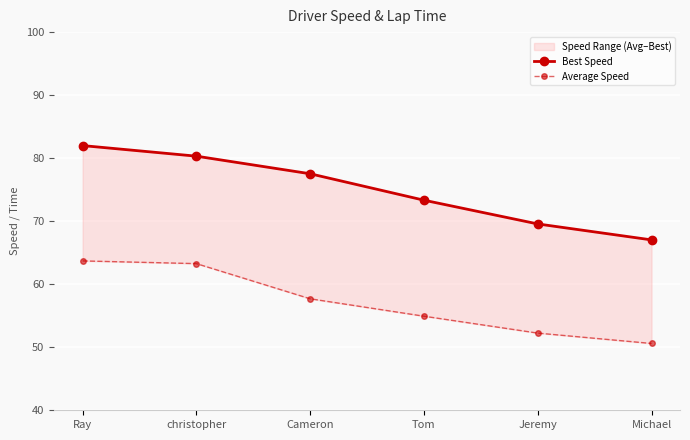

Rank the categories by Best Speed value from lowest to highest.

Michael, Jeremy, Tom, Cameron, christopher, Ray